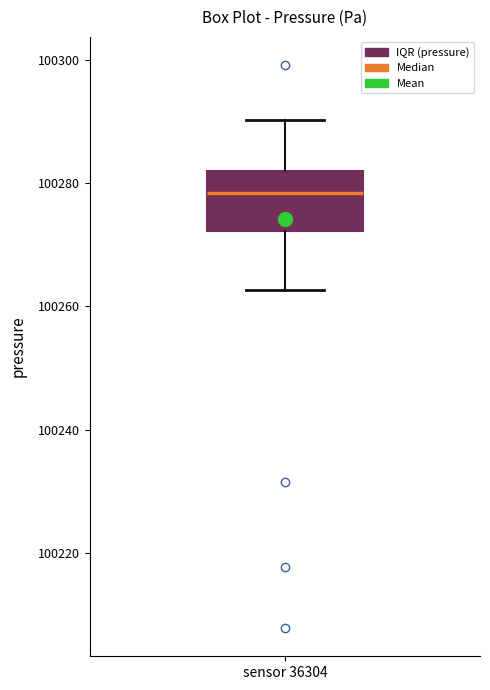

Transcribe this box plot: give where the median line is, the range the box spans, and where the two whiskers end, as read against the y-axis. The values are not printed on the chart, so give them approximately, as read against the axis.

median 100278, box 100272 to 100282, whiskers 100262 to 100290